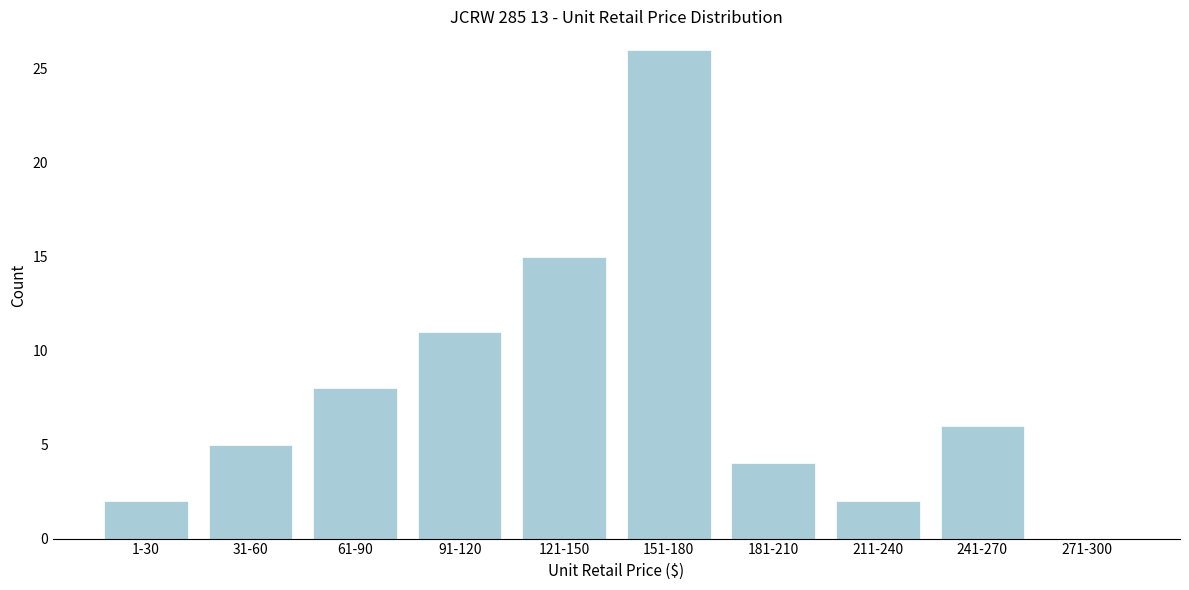

Reading left to right, extract all data points from this chart.

1-30=2	31-60=5	61-90=8	91-120=11	121-150=15	151-180=26	181-210=4	211-240=2	241-270=6	271-300=0